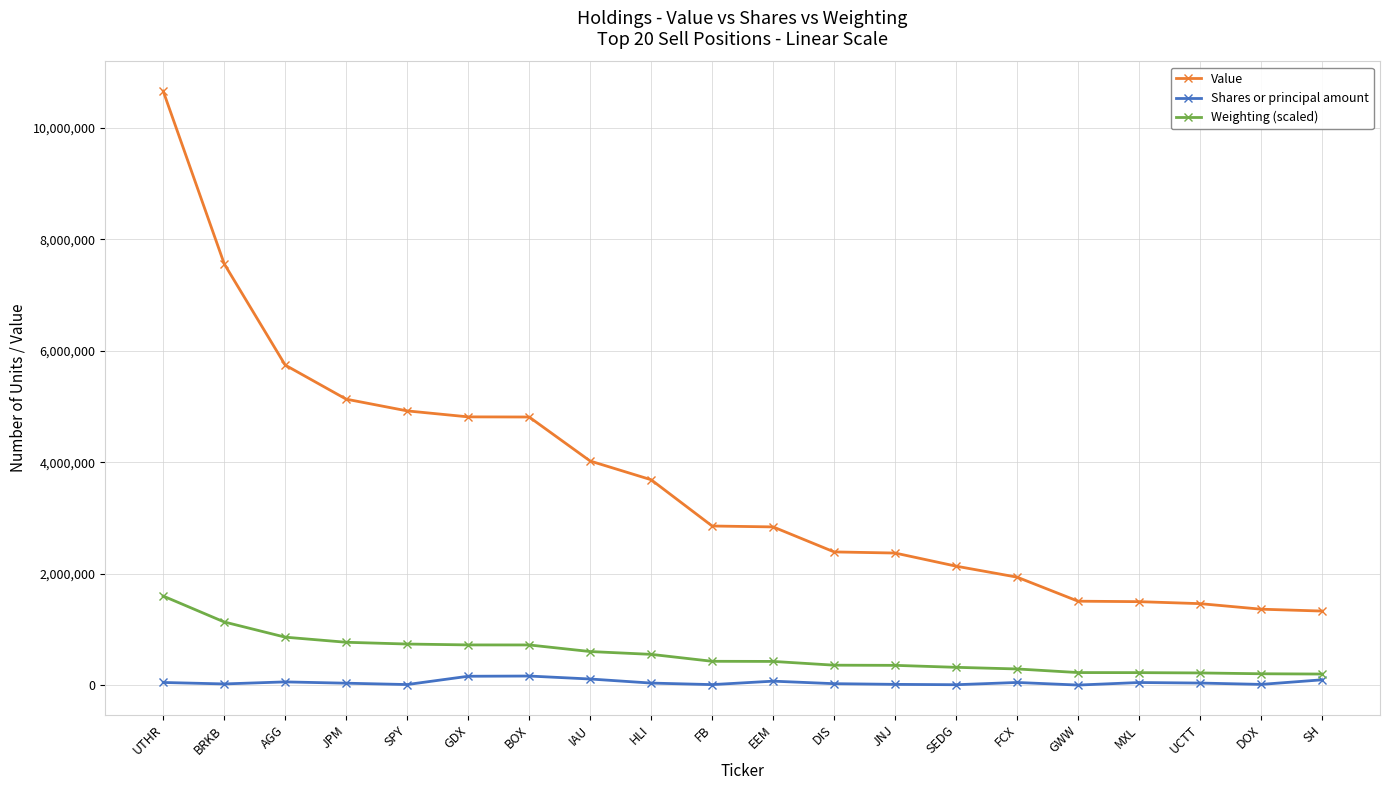

At which category is the sum across all series the highest?

UTHR